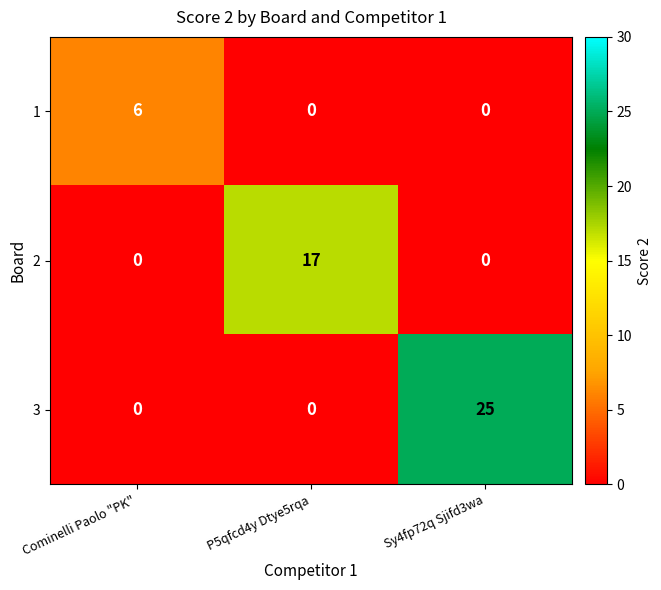

What is the highest value of the 1 series?

6